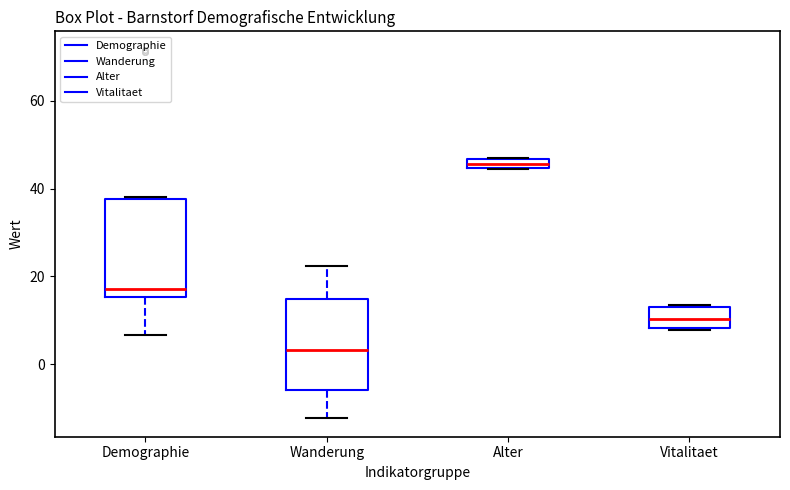

Where does the lower whisker of the box for Demographie end on the y-axis? The values are not printed on the chart, so give them approximately, as read against the axis.

6